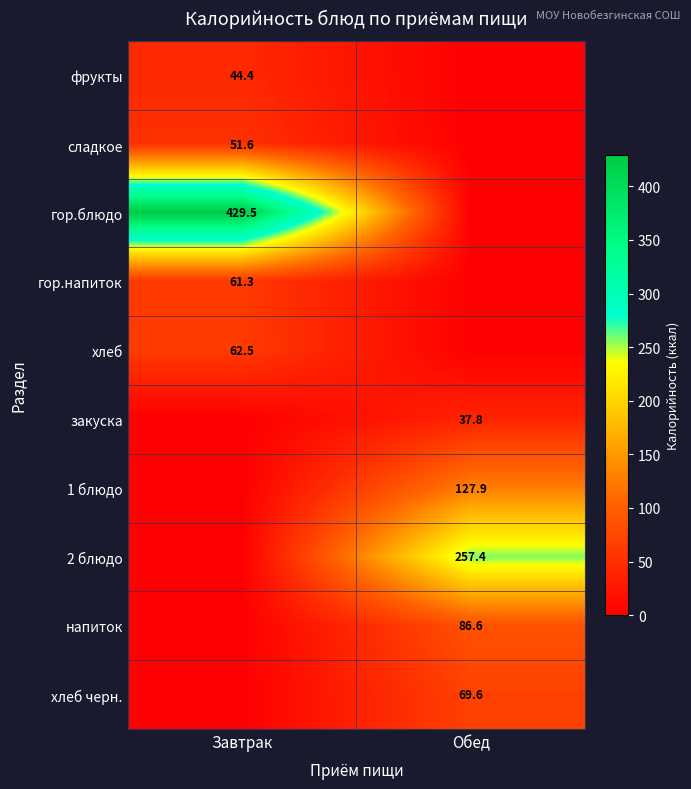

At which category is the sum across all series the highest?

Завтрак